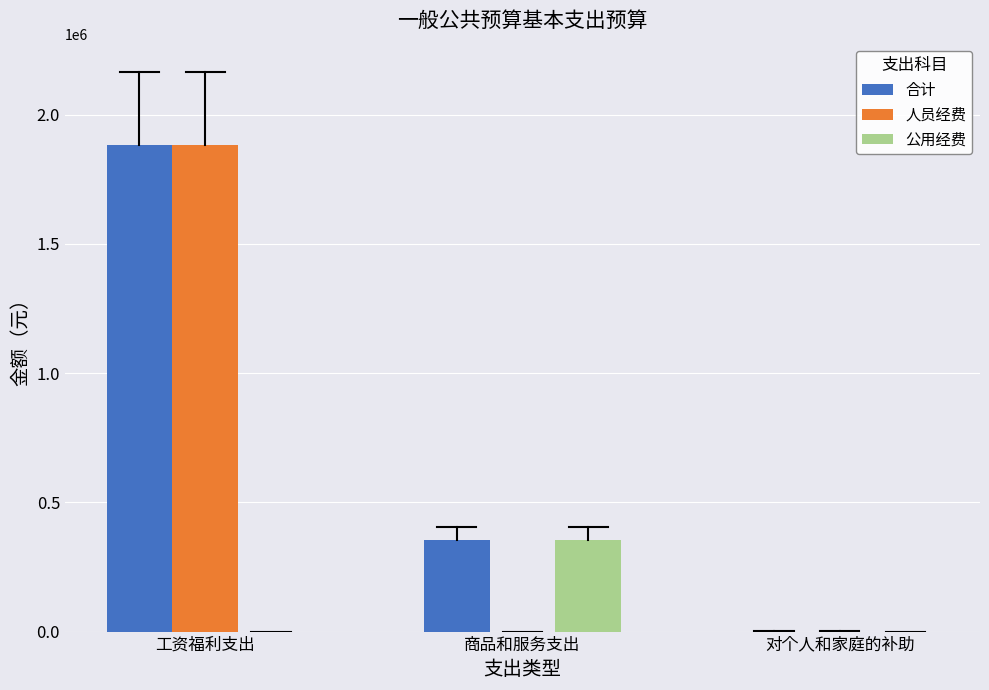

What is the sum of all 合计 values?

2236898